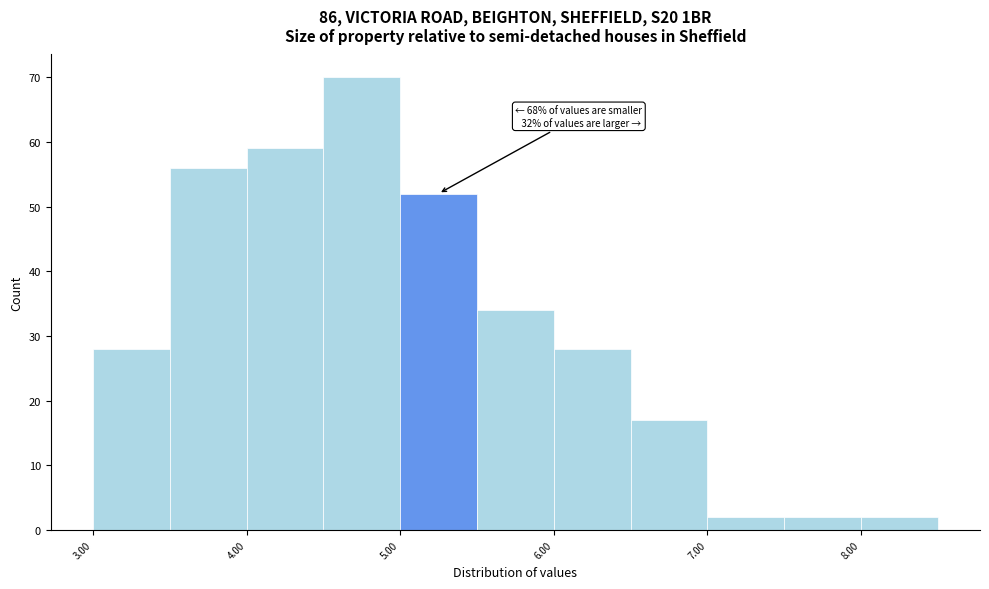

Which range on the x-axis has the tallest bar?

4.5 to 5.0